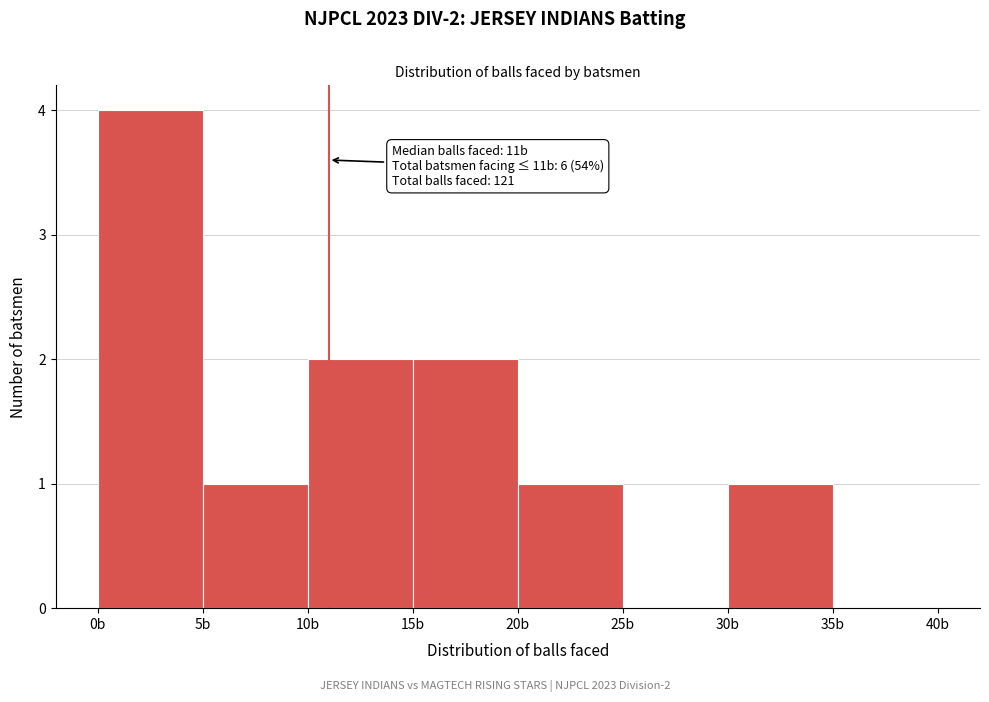

Over which range of the x-axis is the bar tallest?

0 to 5